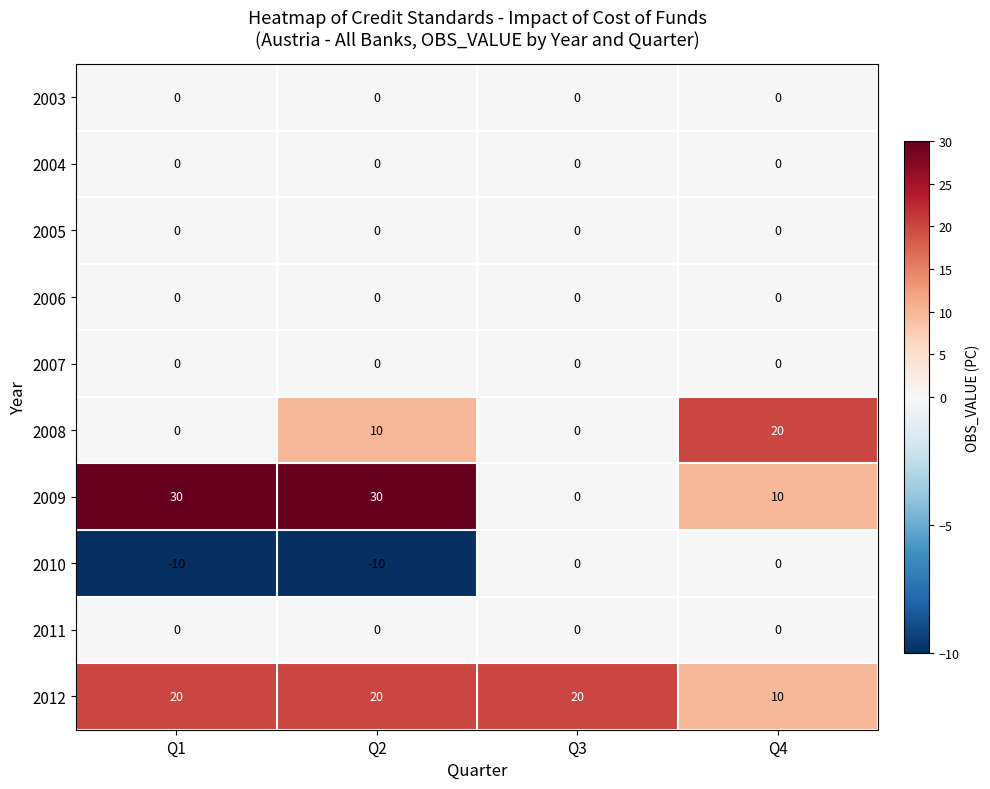

Where is 2010 nearest to the value -5?

Q1